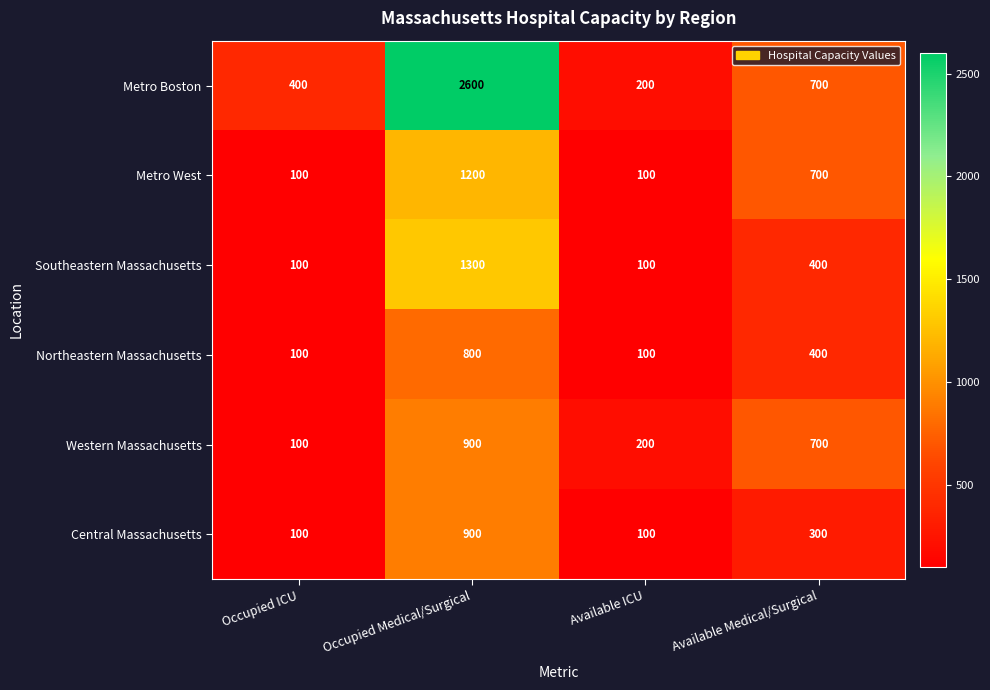

At which label does Metro West first exceed 700?

Occupied Medical/Surgical